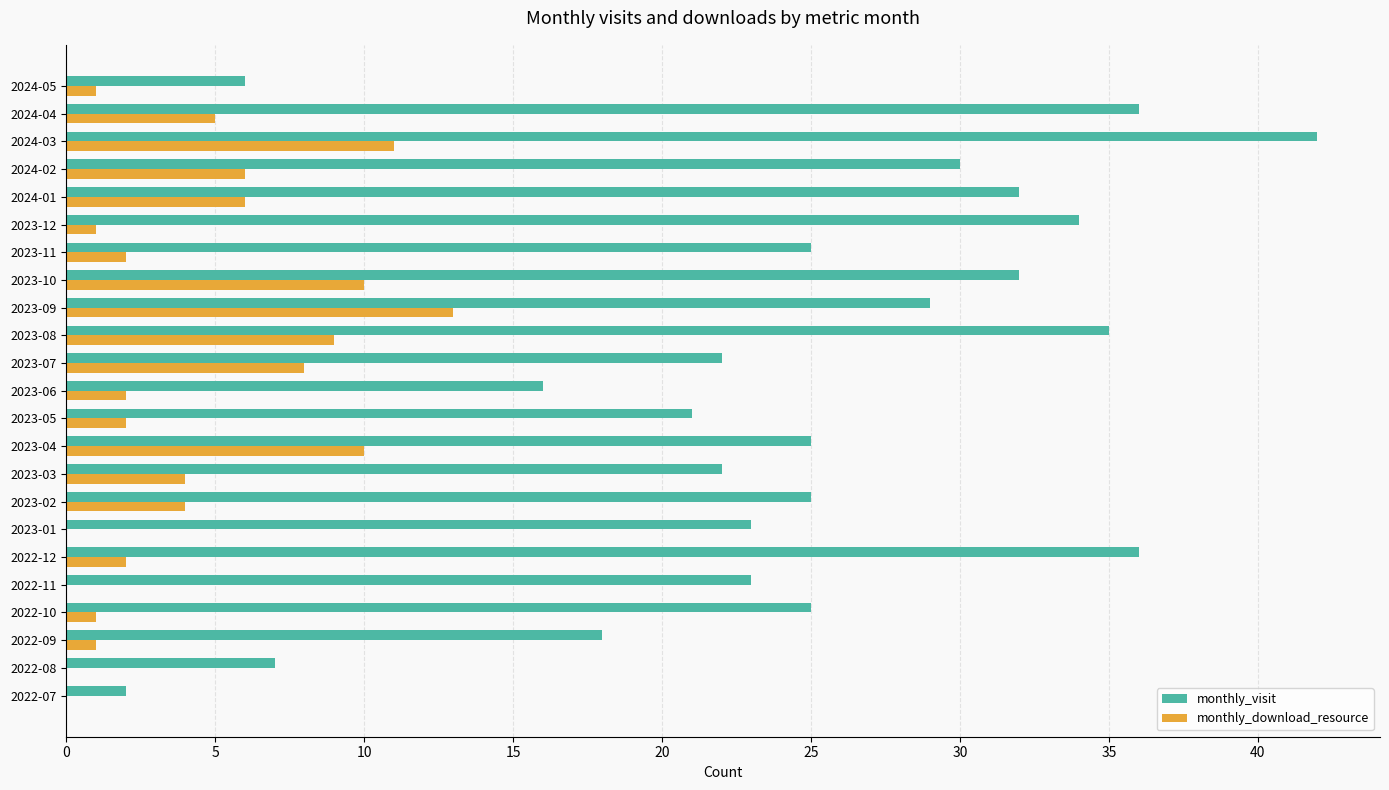

How many categories are shown in the chart?

23